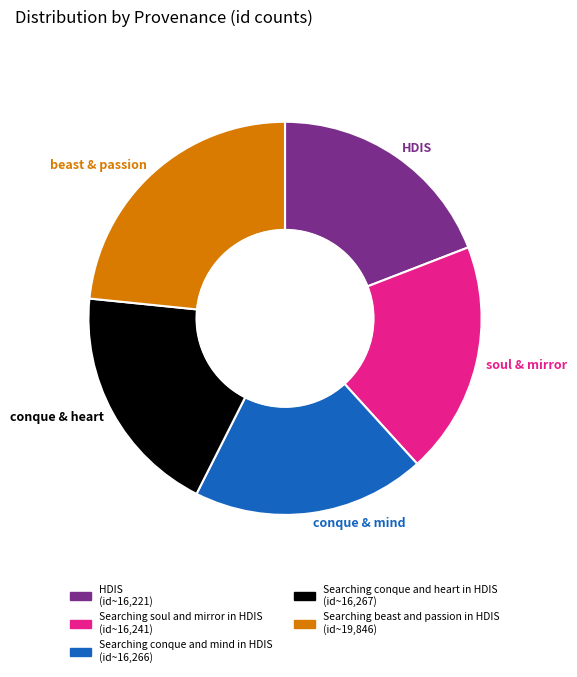

Is the sum of HDIS and beast & passion greater than half?

No